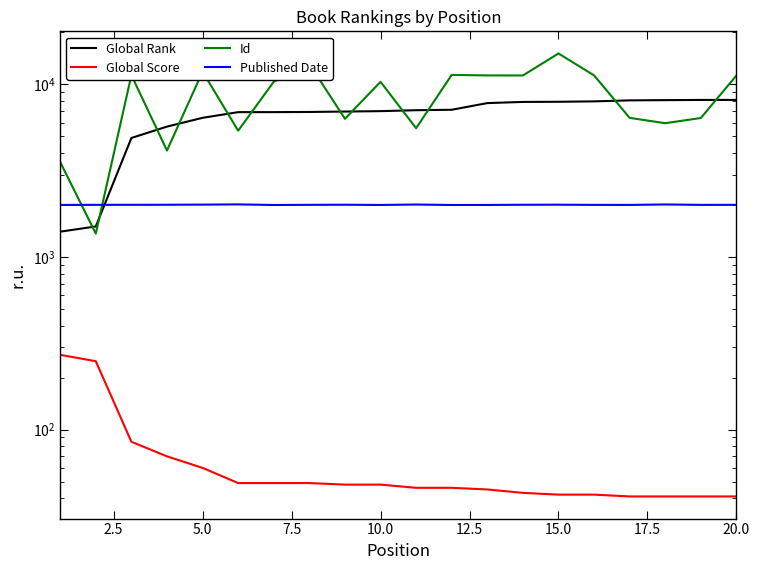

Which series has the widest spread of values?

Id